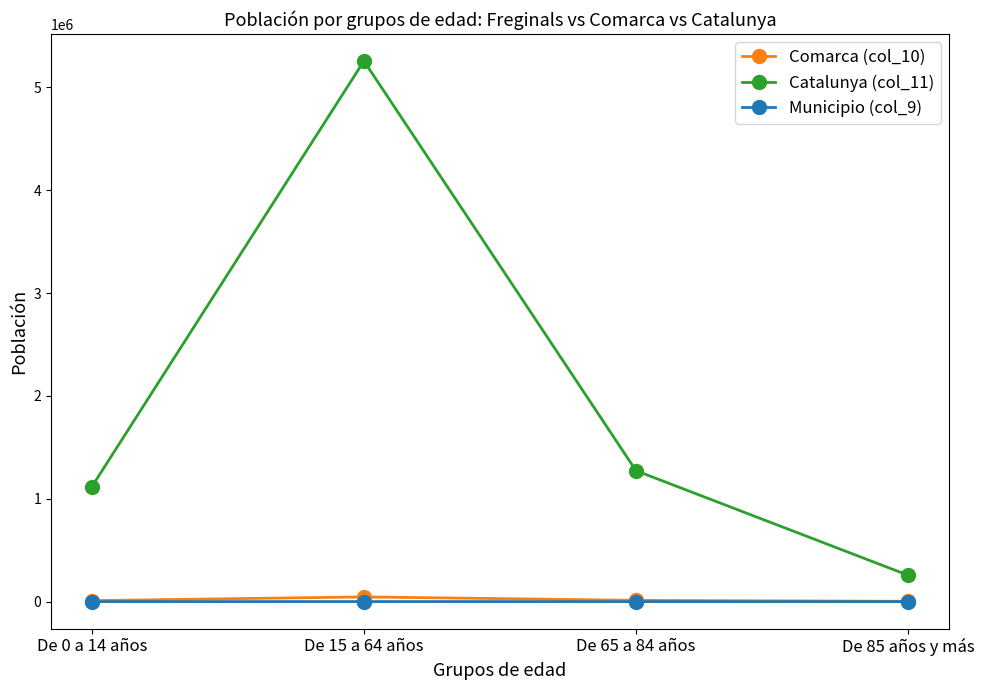

What is the label of the 4th point from the right?

De 0 a 14 años